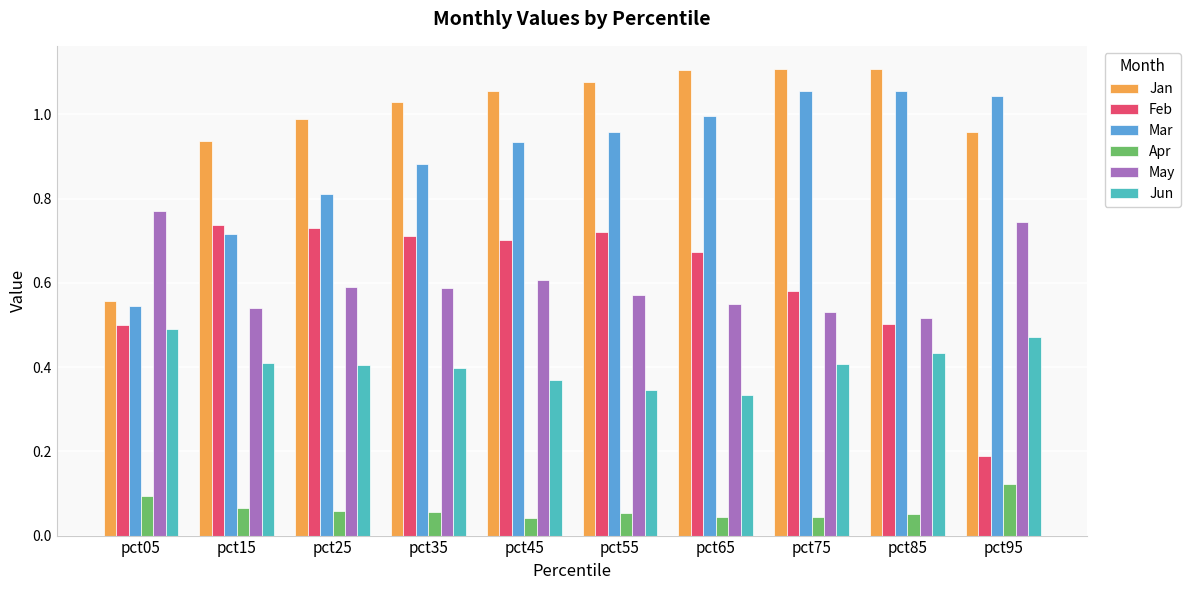

Where is Feb nearest to the value 0?

pct95